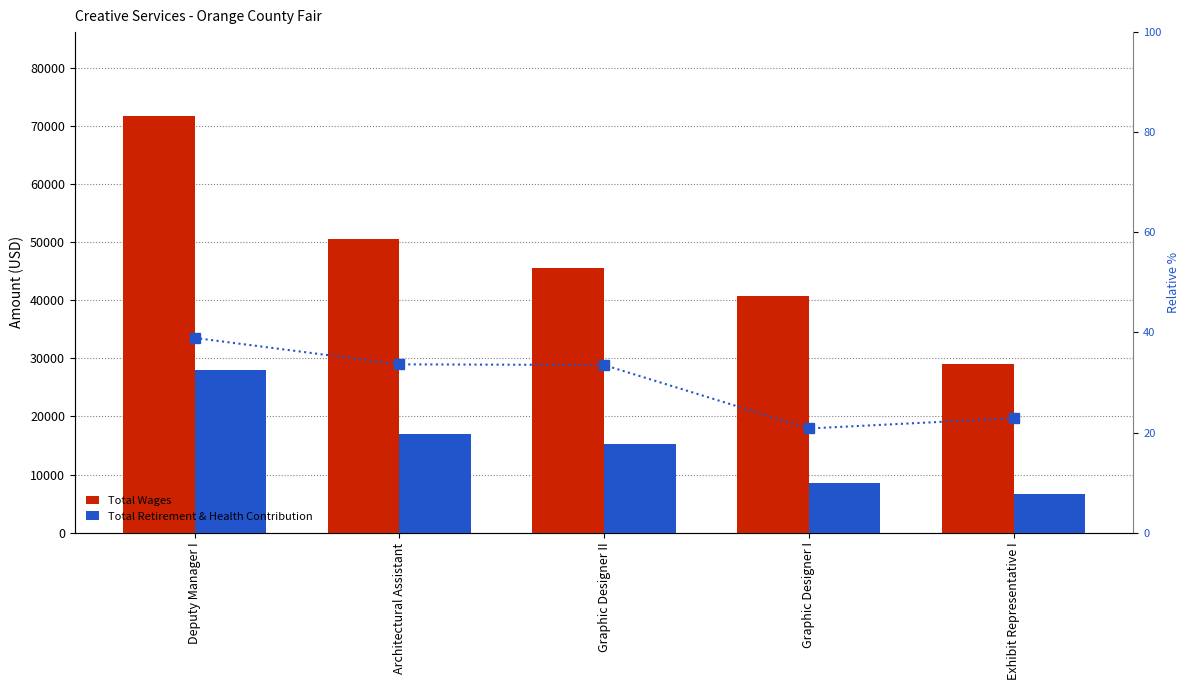

Reading left to right, extract all data points from this chart.

Total Wages: 71751.0	50510.0	45515.0	40673.0	28939.0
Total Retirement & Health Contribution: 27916.0	16984.0	15243.0	8466.0	6616.0
Retirement % of Wages: 38.9	33.6	33.5	20.8	22.9